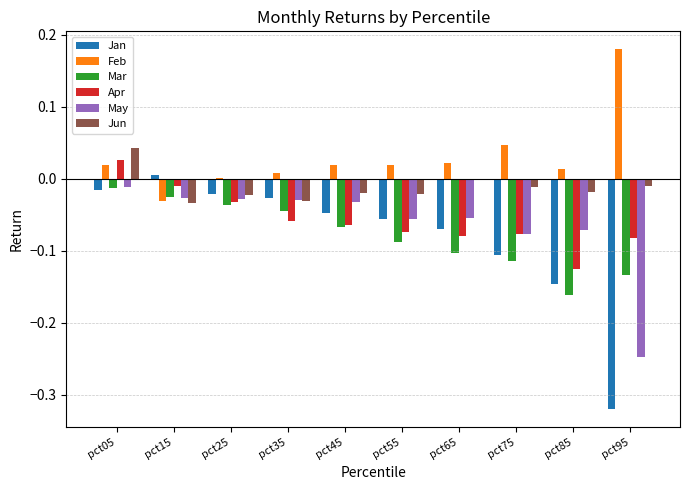

How many data points in Jan are above 0?

1